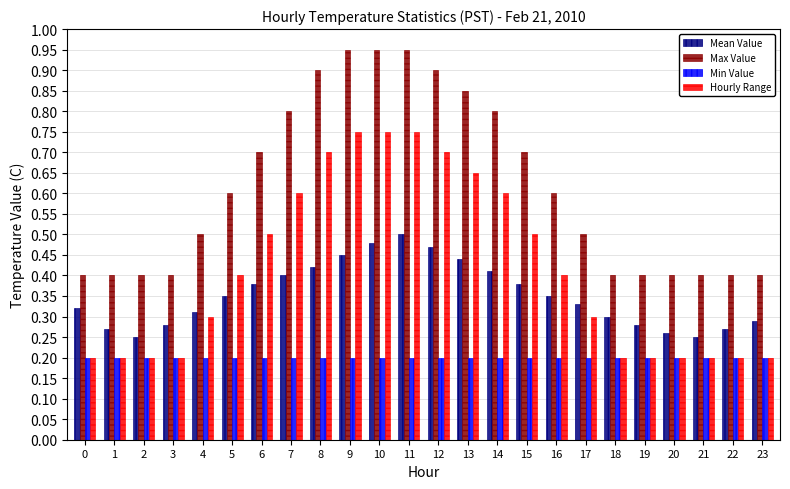

The value of Min Value at 5 is 0.1. True or false?

False